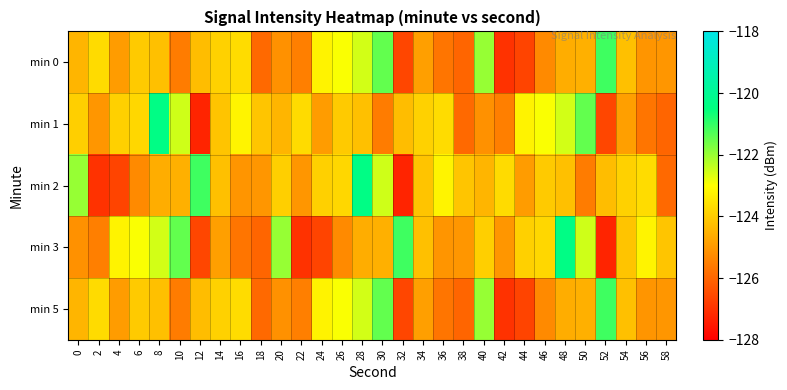

At which category is the sum across all series the highest?

28